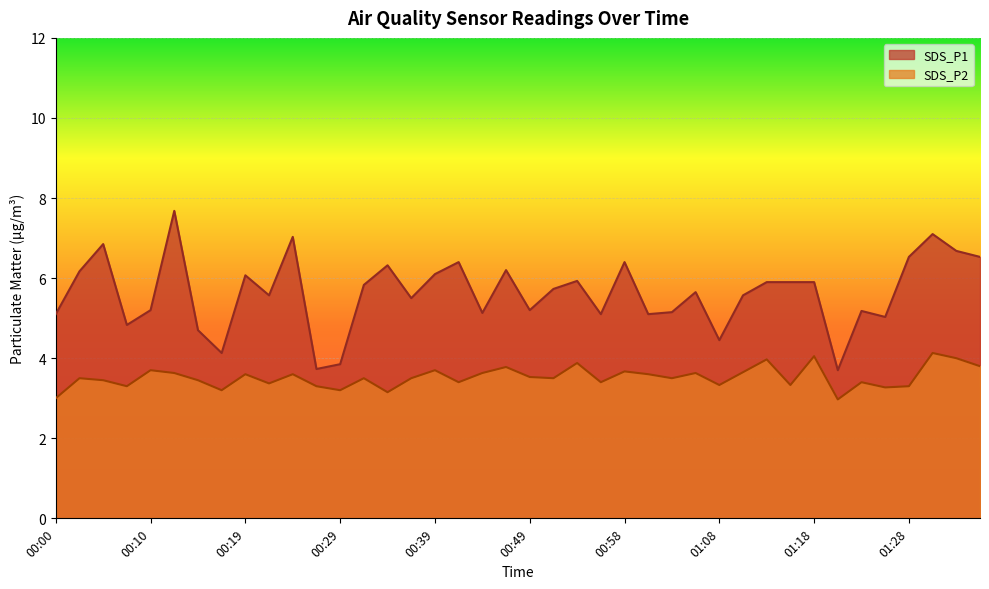

What is the difference between the SDS_P1 values at 00:32 and 00:15?

1.1